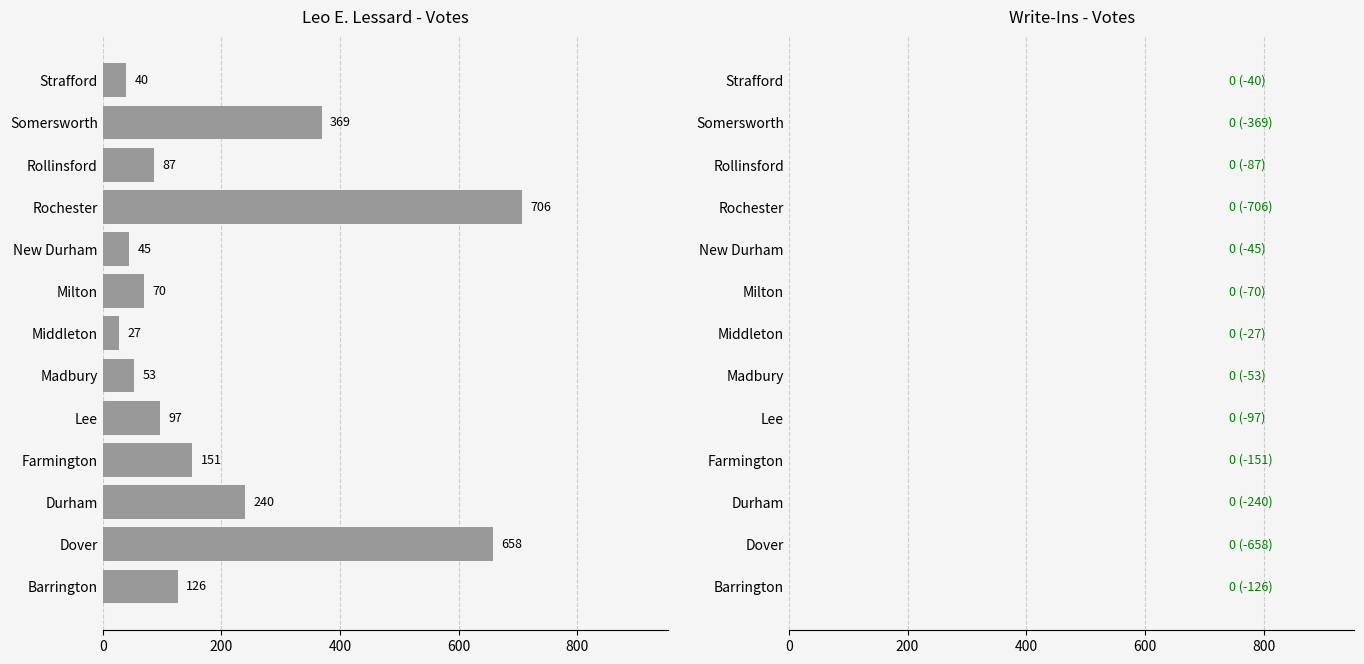

Rank the categories by value from highest to lowest.

Rochester, Dover, Somersworth, Durham, Farmington, Barrington, Lee, Rollinsford, Milton, Madbury, New Durham, Strafford, Middleton